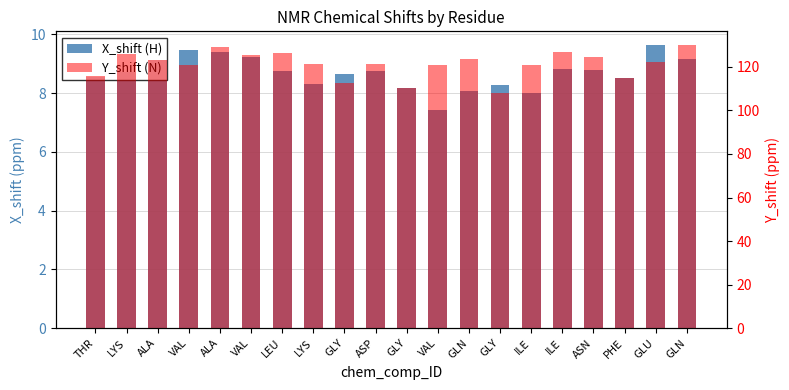

At which category is the sum across all series the highest?

GLN